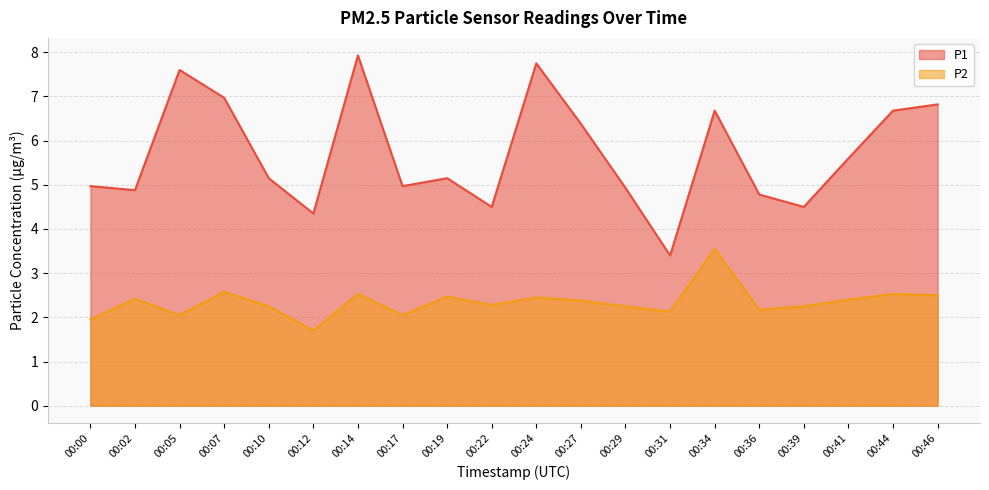

At how many categories does at least one series exceed 5?

11